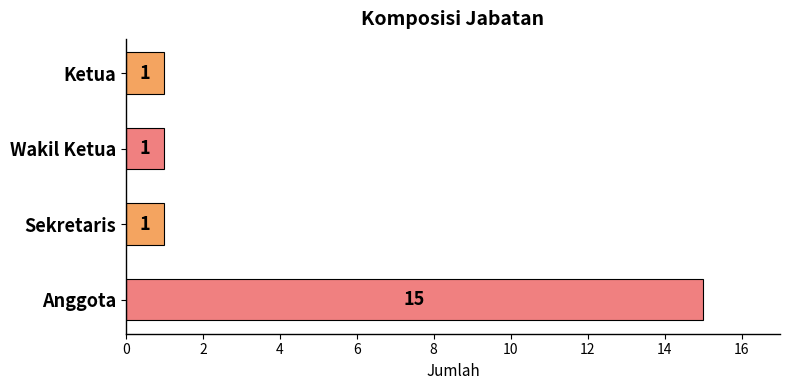

What is the difference between the maximum and minimum values?

14